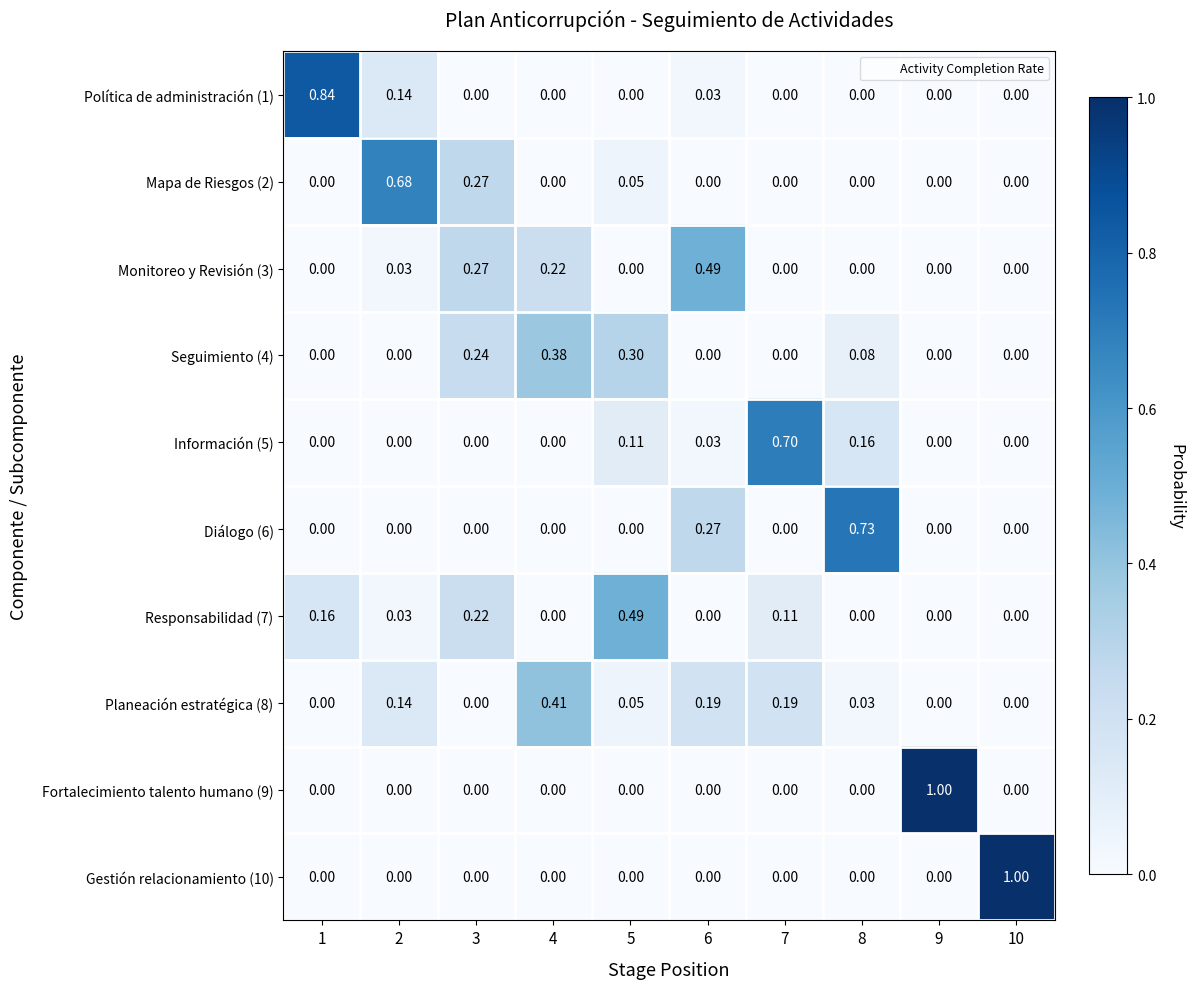

At which category is the sum across all series the highest?

2